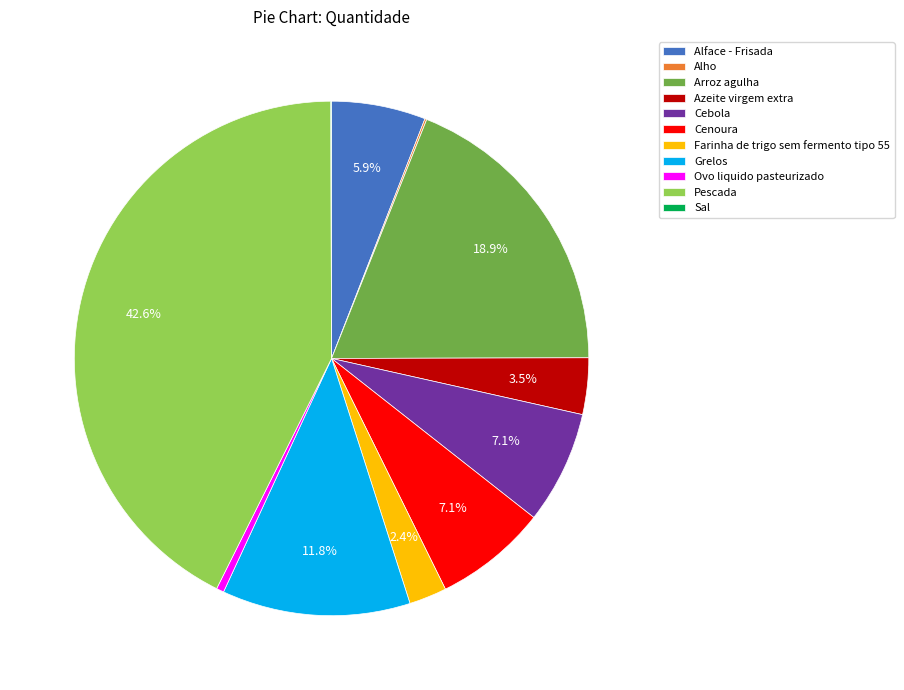

What percentage is the Grelos slice, to the nearest percent?

12%